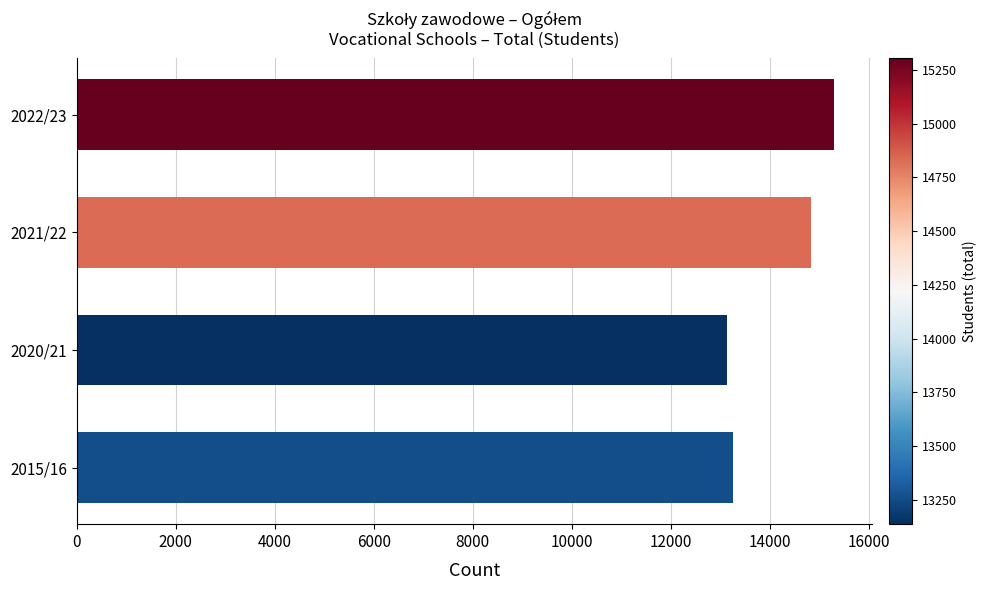

Reading bottom to top, what are all the values shown in this chart?

2015/16=13259	2020/21=13136	2021/22=14831	2022/23=15304